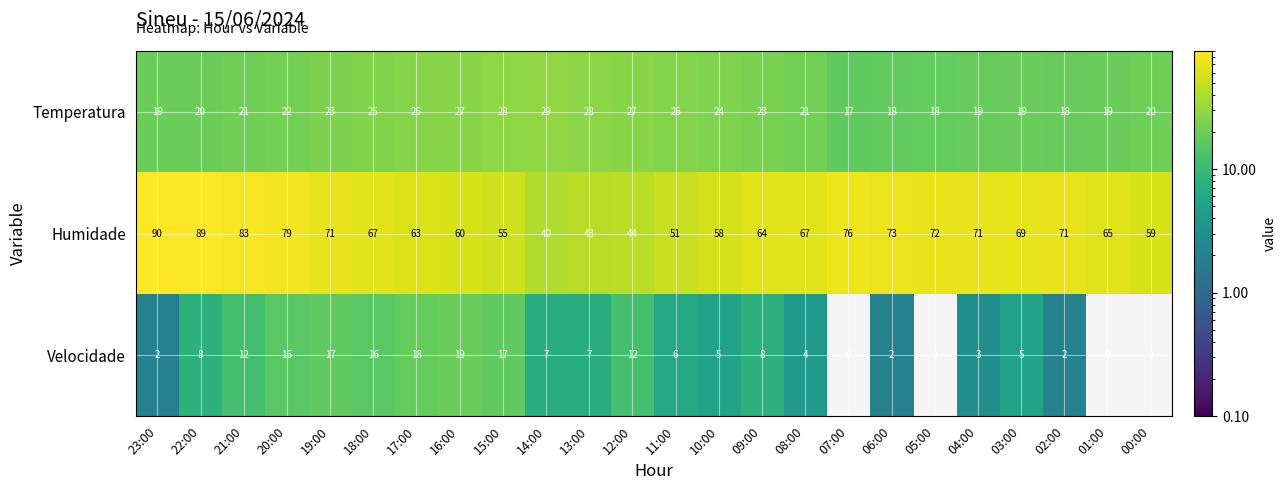

The Temperatura series shows 23 at 19:00. True or false?

True